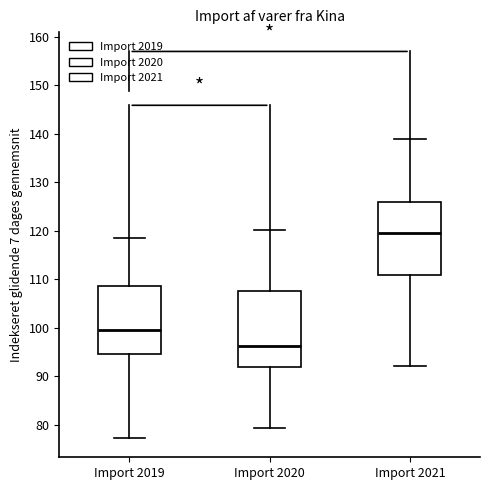

Where is the lower edge of the box for Import 2019 on the y-axis? The values are not printed on the chart, so give them approximately, as read against the axis.

95